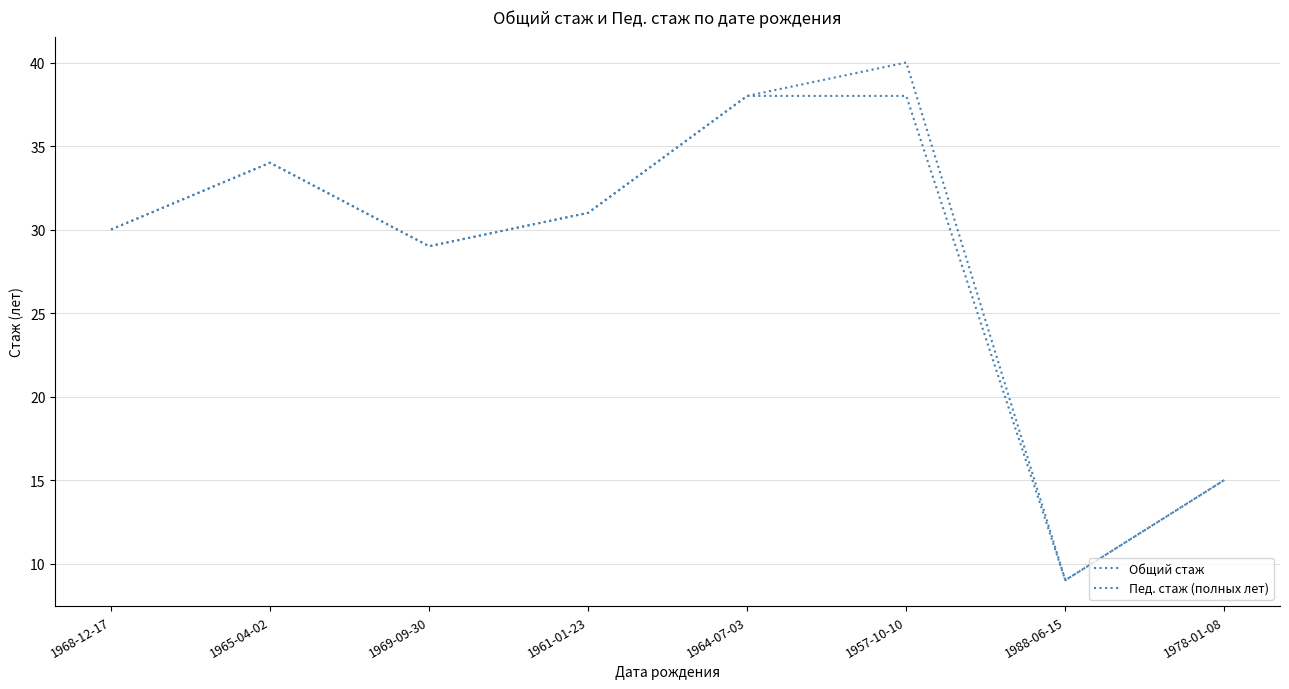

List the series in order of their peak value, lowest first.

Пед. стаж (полных лет), Общий стаж